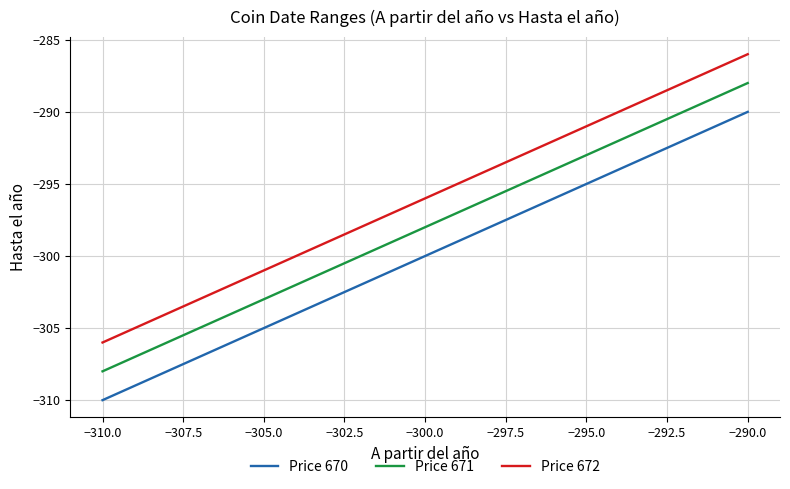

Which series has the largest range (max minus min)?

Price 670